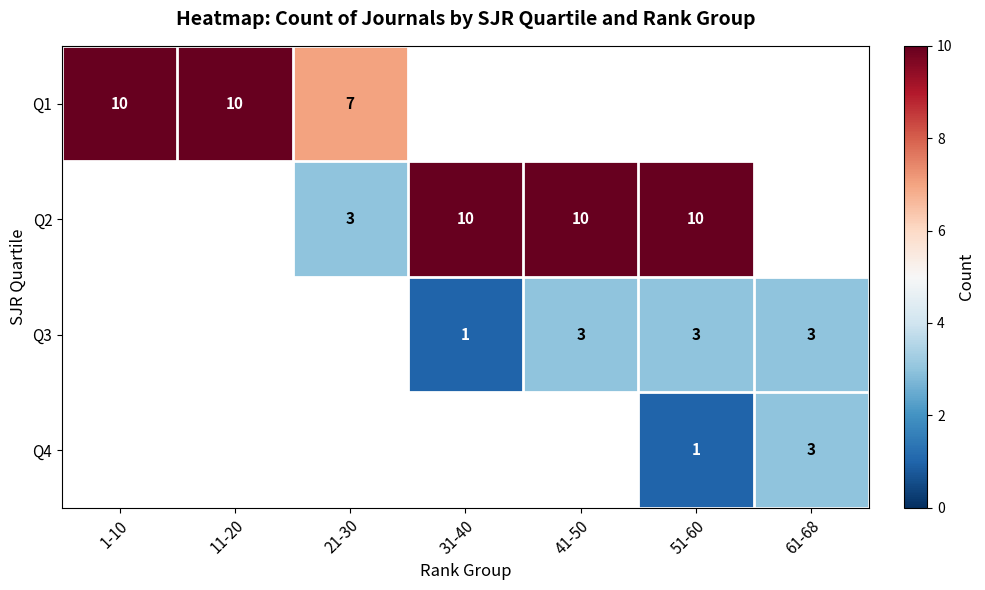

The Q1 series shows 10 at 1-10. True or false?

True